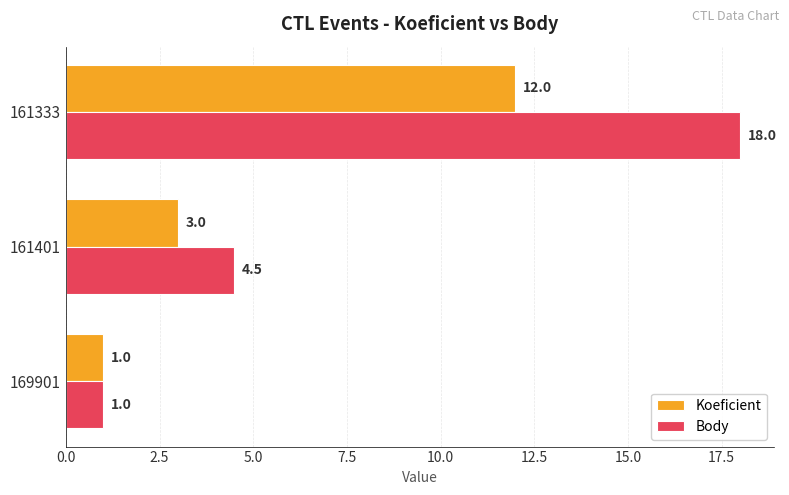

What is the sum of all Body values?

23.5